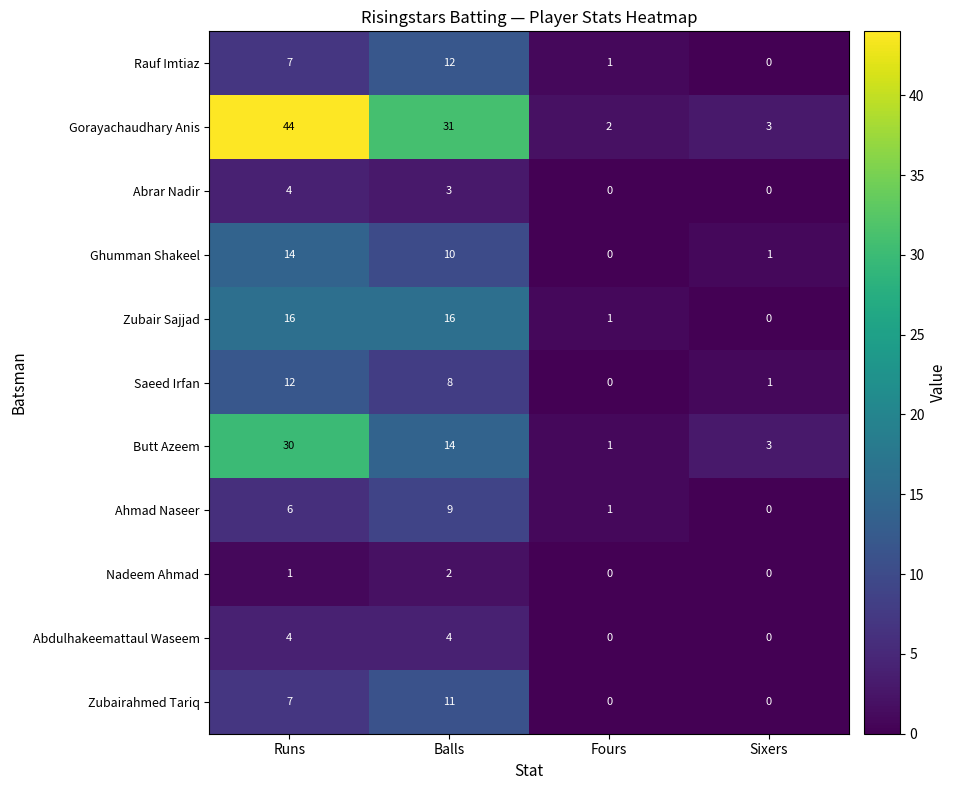

Which series changed the most between Runs and Fours?

Gorayachaudhary Anis